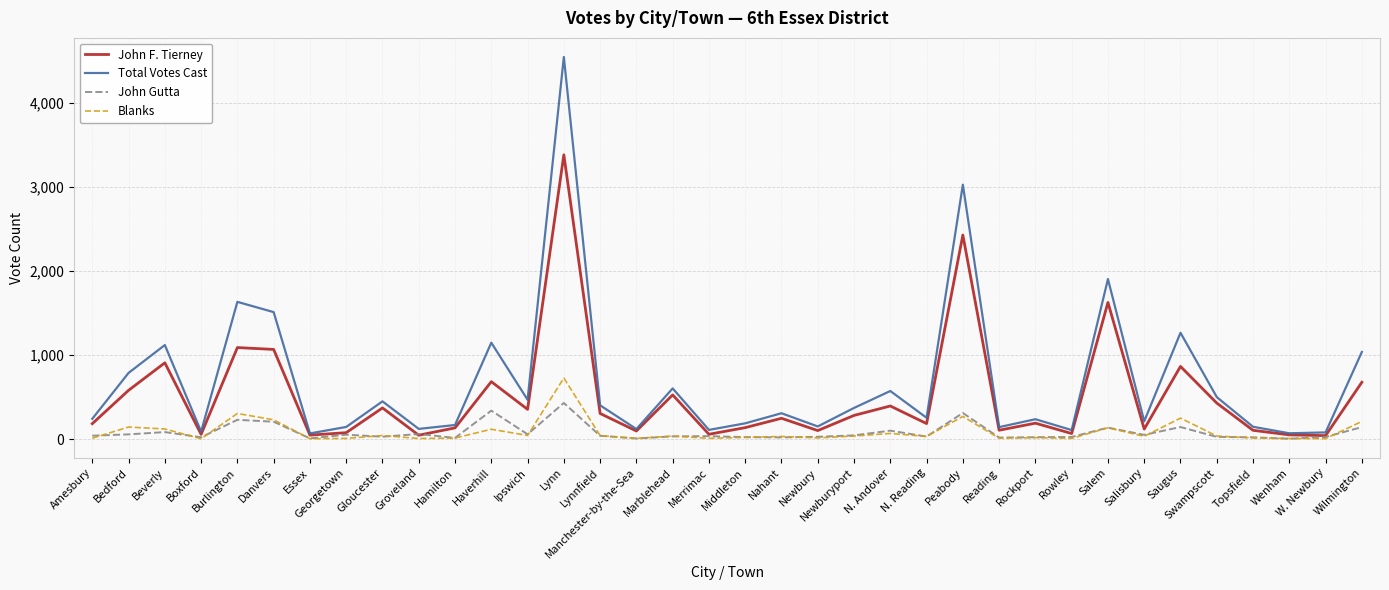

What is the difference between the Total Votes Cast values at Rockport and Amesbury?

5